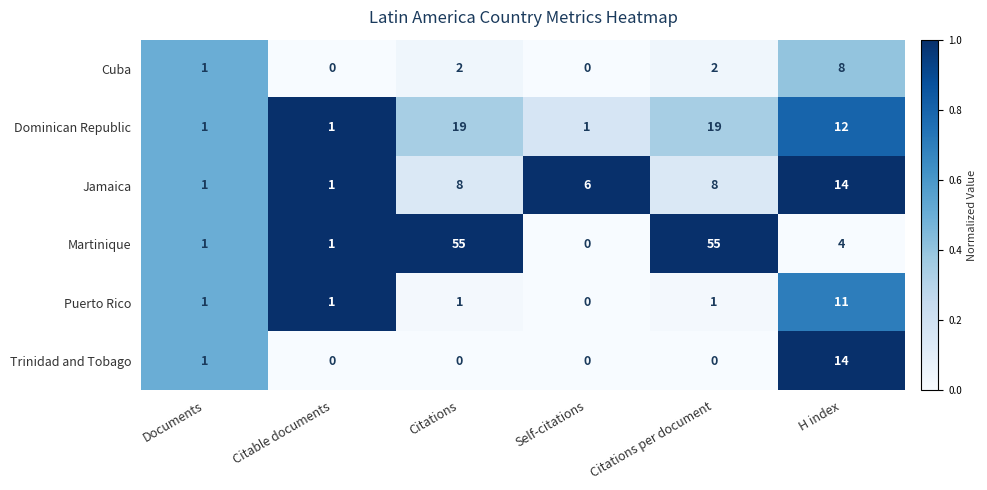

What is the greatest value displayed?

55